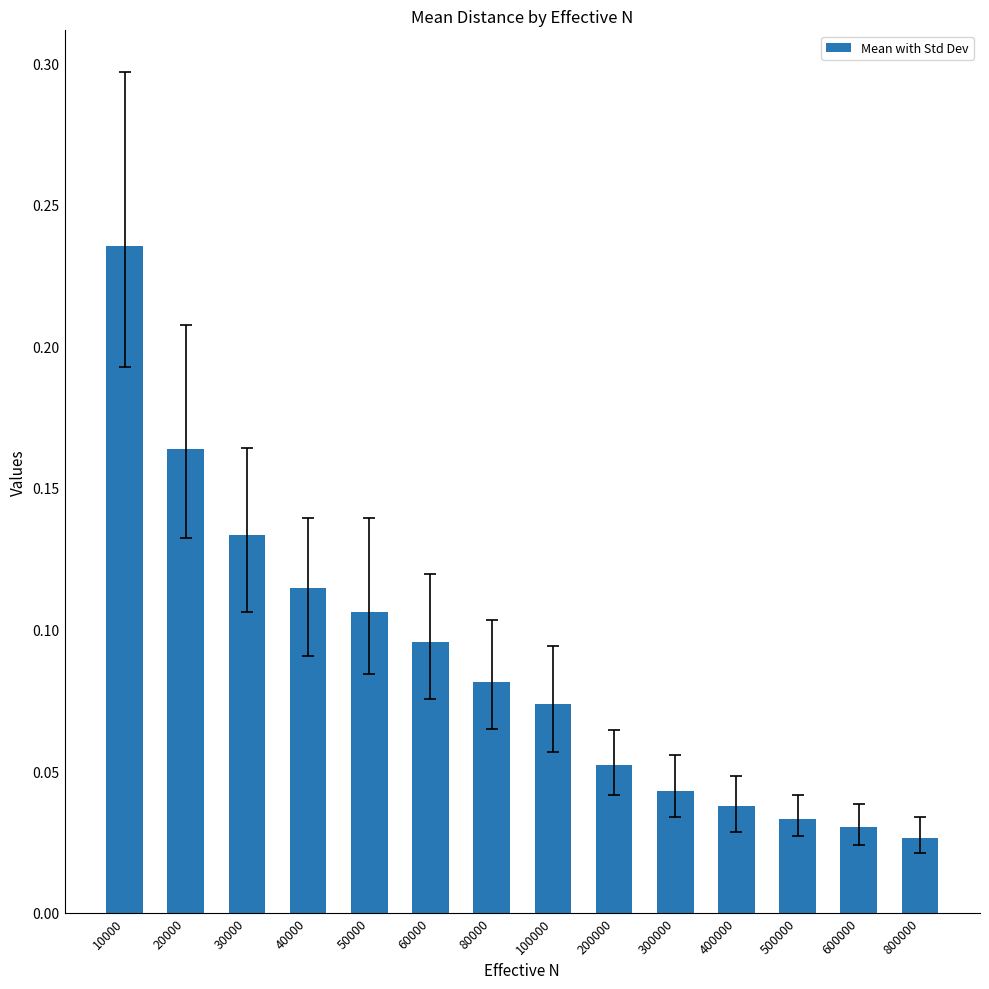

At which category does the chart reach its peak across all series?

10000